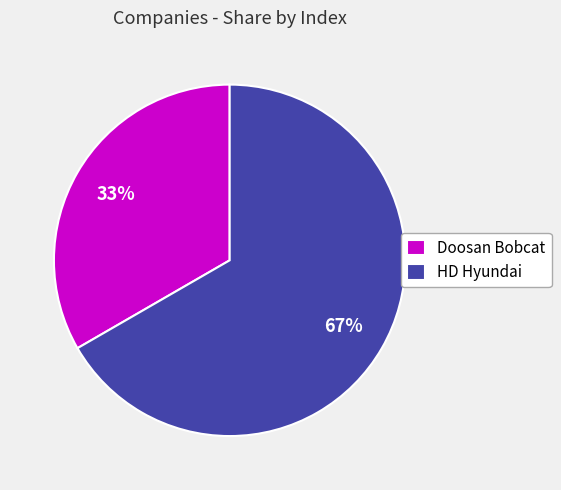

Count the number of slices in the pie.

2